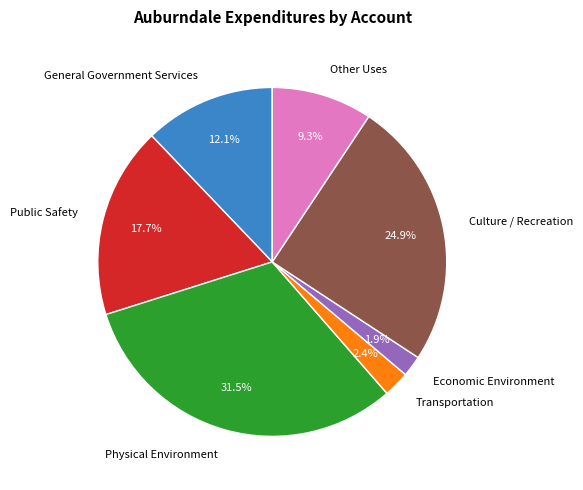

Which slice is the largest?

Physical Environment